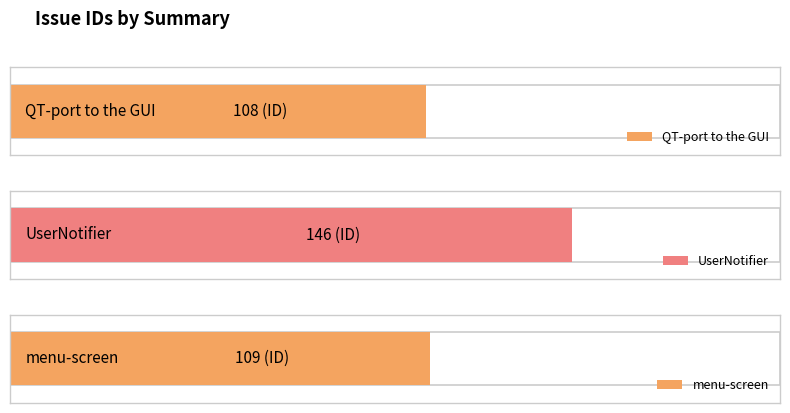

Rank the categories by value from lowest to highest.

QT-port to the GUI, menu-screen, UserNotifier